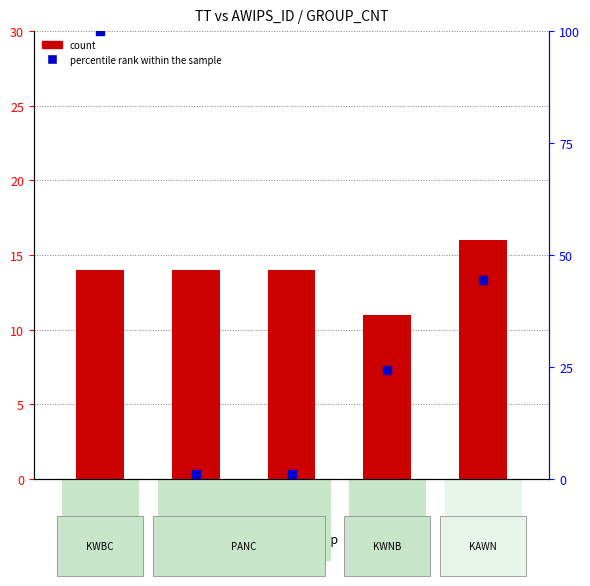

What is the total value across all series at KAWN?

60.4